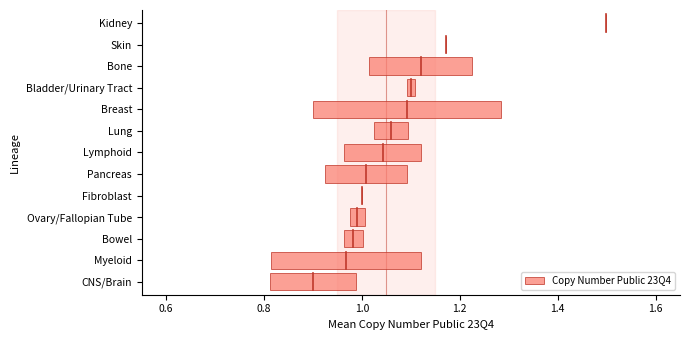

Which has a higher value, Lung or Bone?

Bone